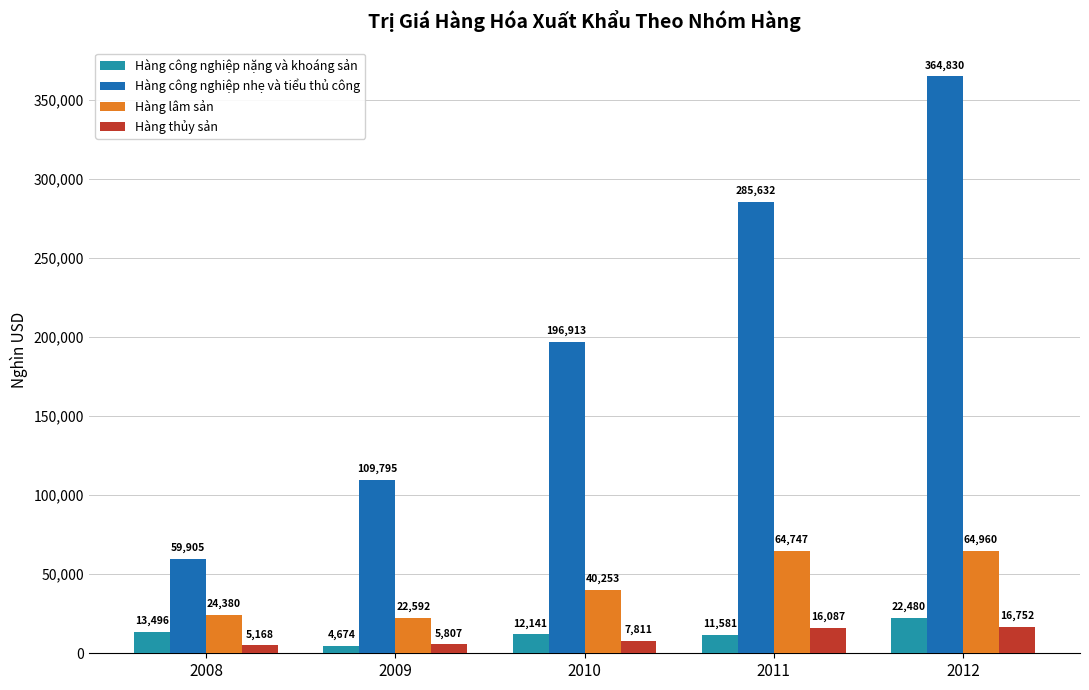

How many values in the Hàng công nghiệp nhẹ và tiểu thủ công series are below 196913?

2